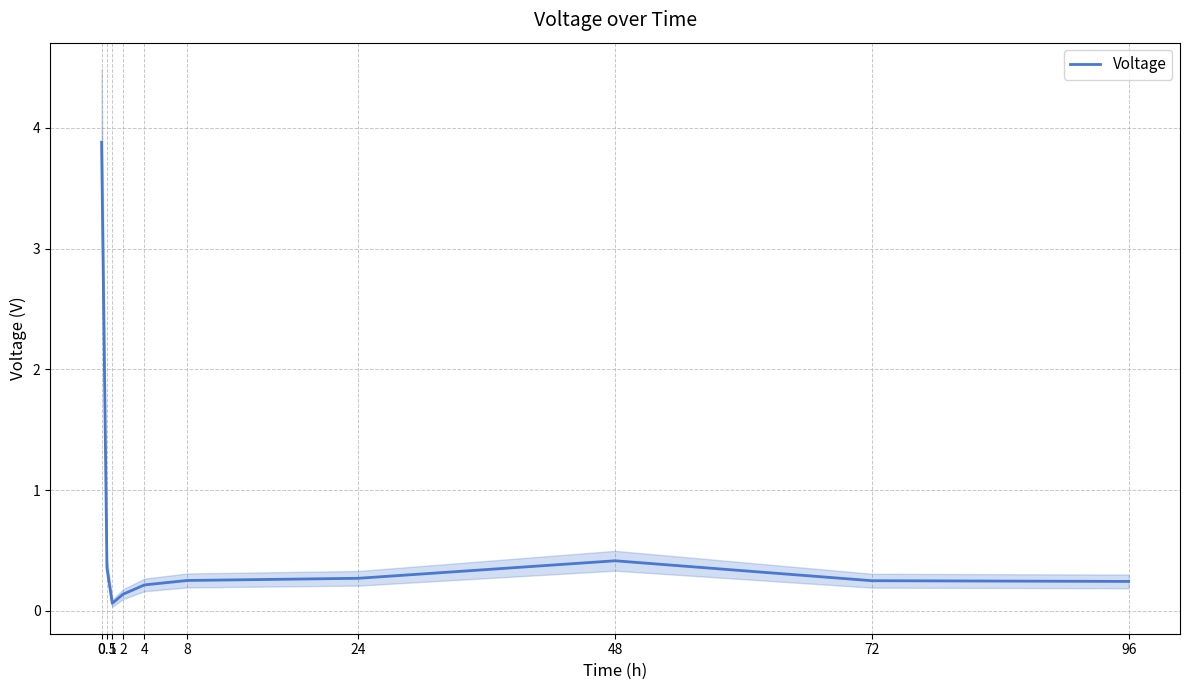

What is the minimum value shown in the chart?

0.1